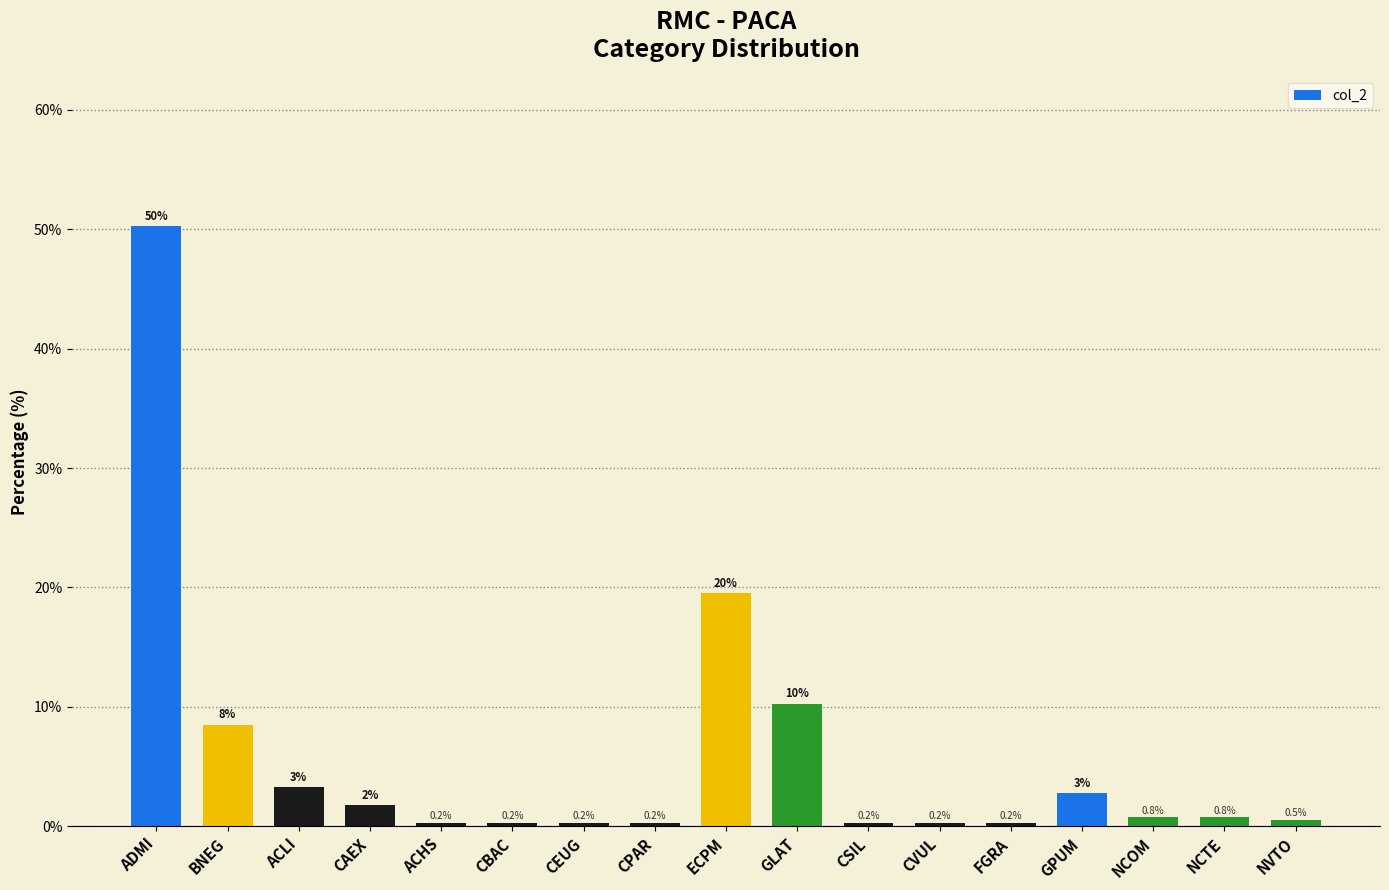

How many series are shown in this chart?

1